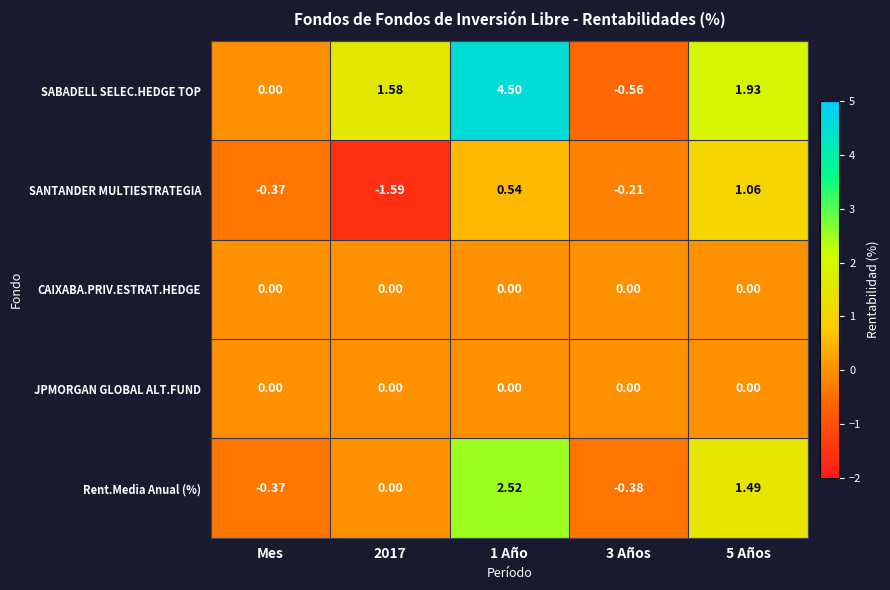

Which series changed the most between 3 Años and 5 Años?

SABADELL SELEC.HEDGE TOP